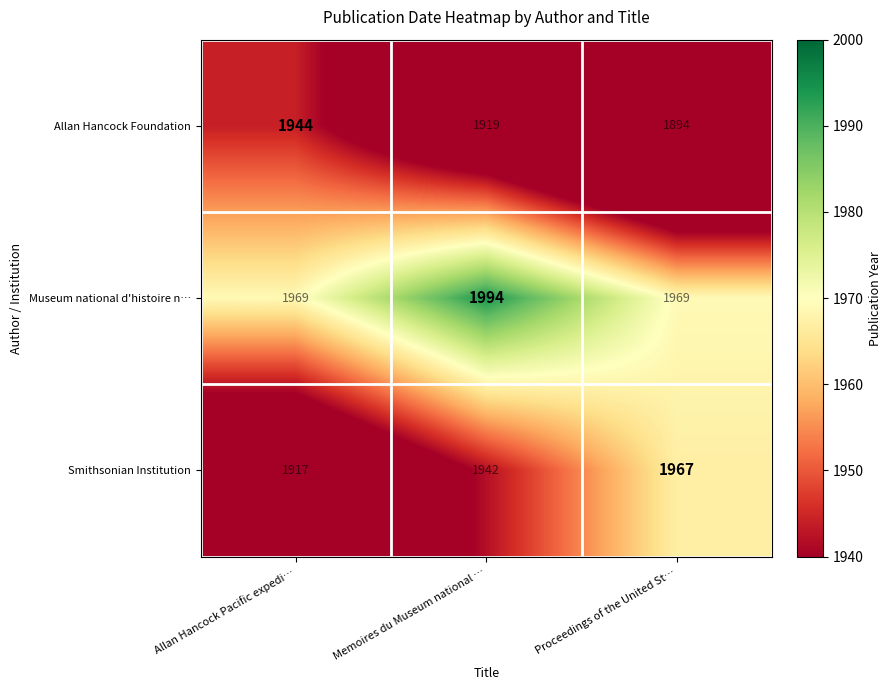

Count the number of categories in the chart.

3